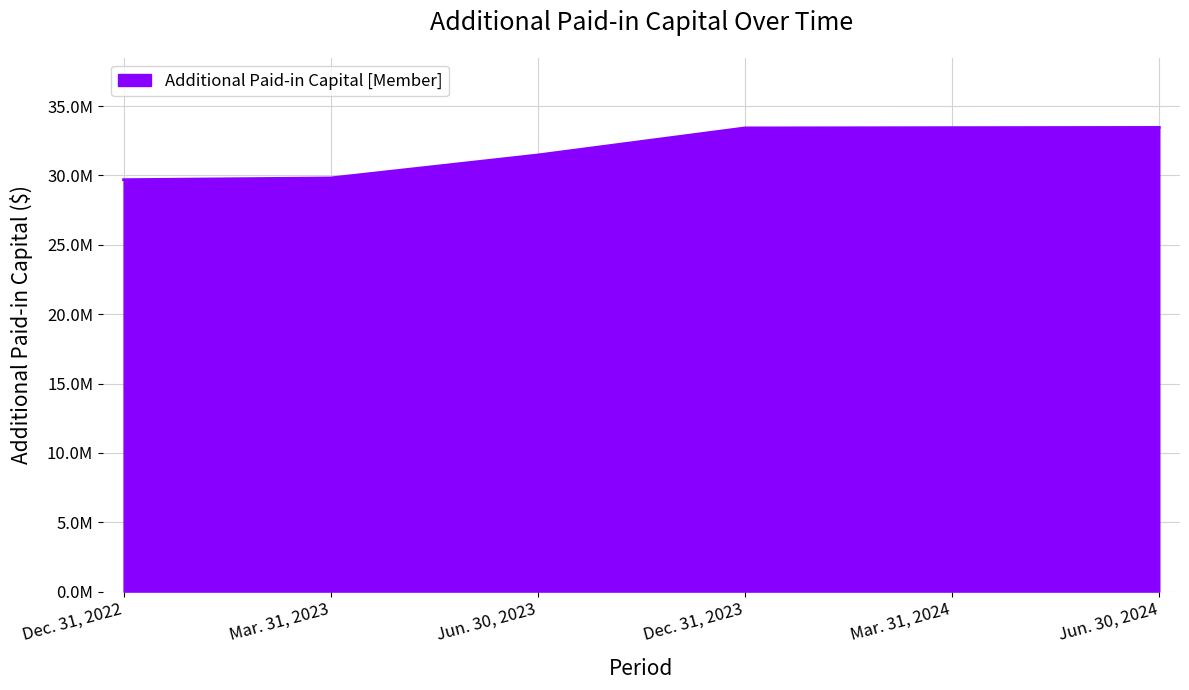

What is the sum of all values?

191341000